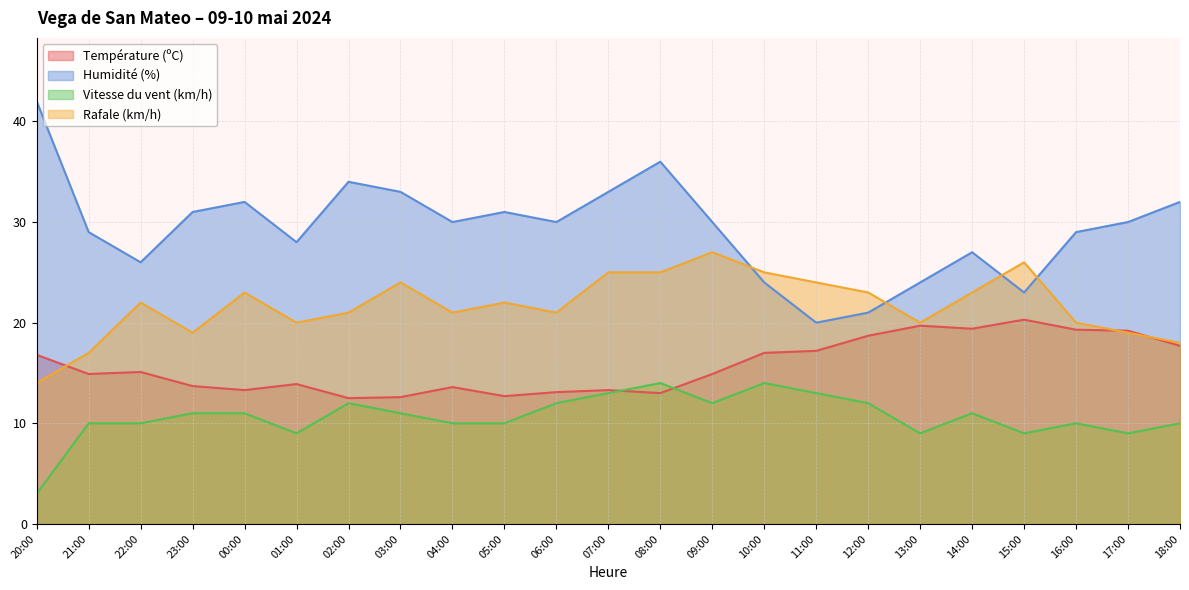

True or false: Rafale (km/h) has a value of 26.0 at 15:00.

True